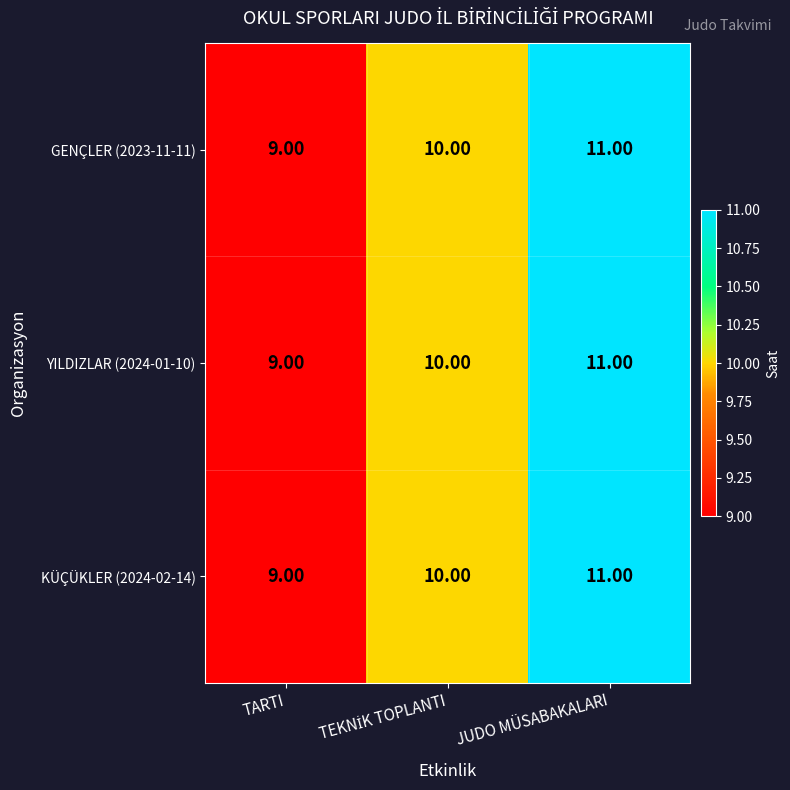

What is the average value of the YILDIZLAR (2024-01-10) series?

10